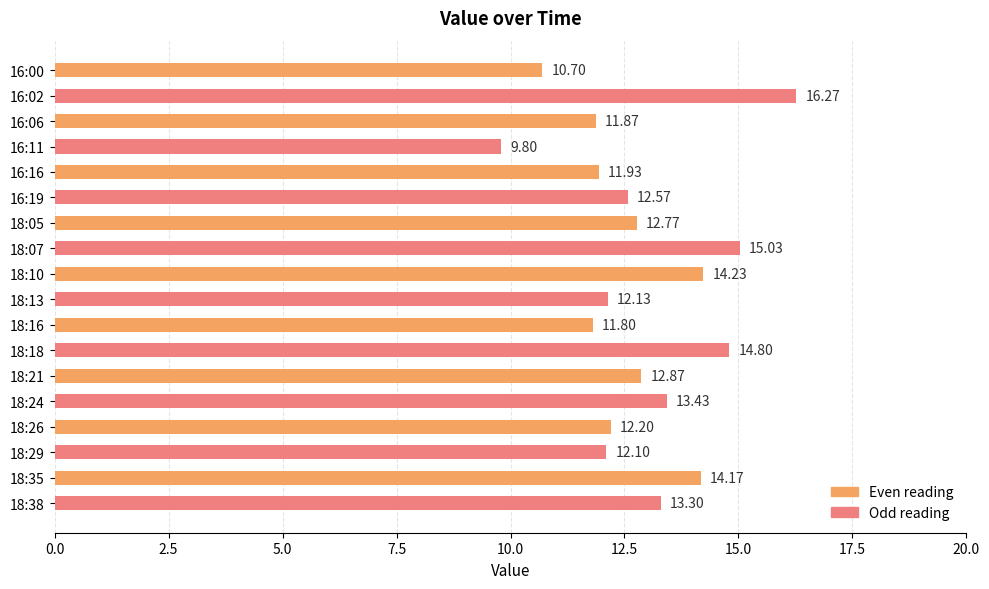

Rank the categories by value from highest to lowest.

16:02, 18:07, 18:18, 18:10, 18:35, 18:24, 18:38, 18:21, 18:05, 16:19, 18:26, 18:13, 18:29, 16:16, 16:06, 18:16, 16:00, 16:11